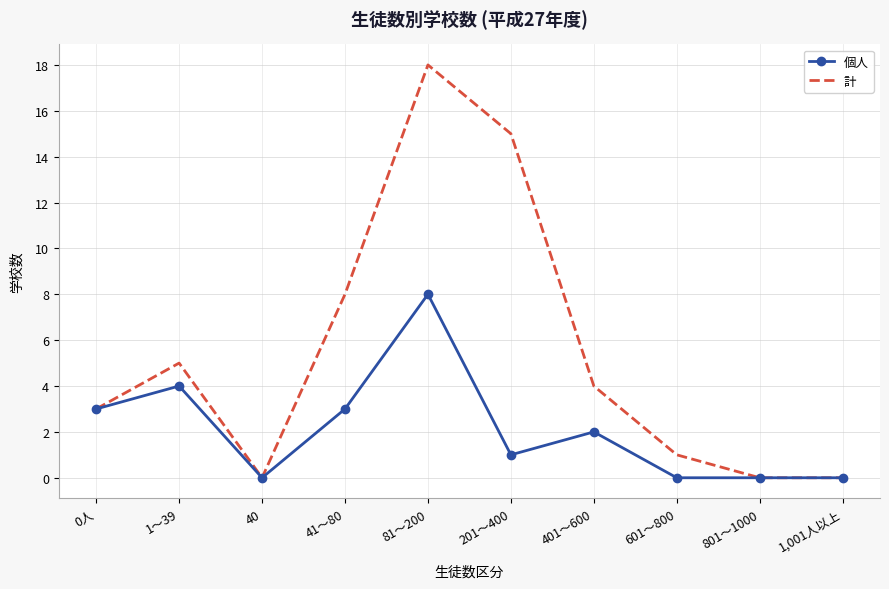

Rank the series by their average value, from highest to lowest.

計, 個人